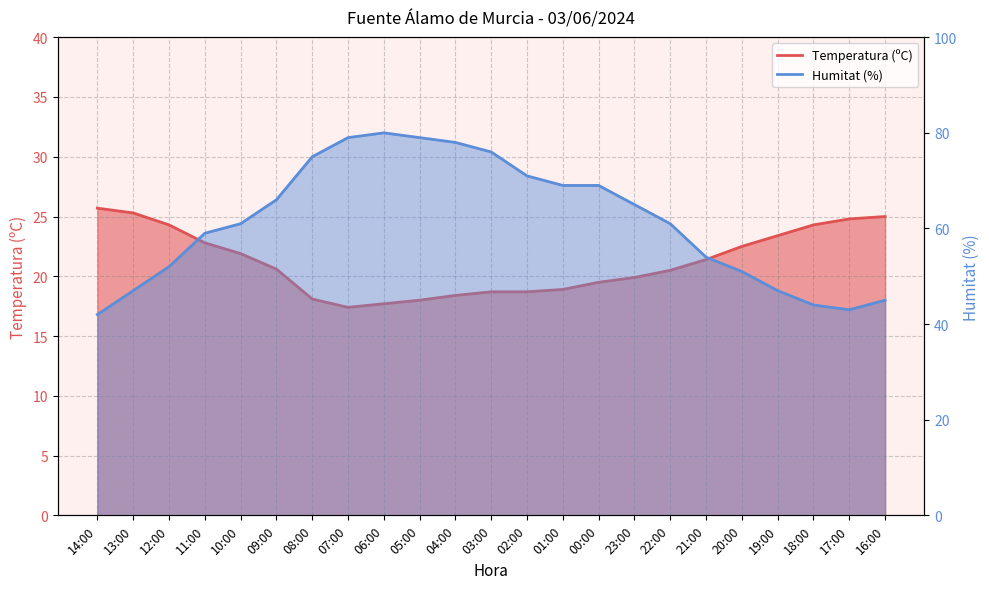

In Temperatura (ºC), how many points are lower than both neighbors (excluding endpoints)?

1